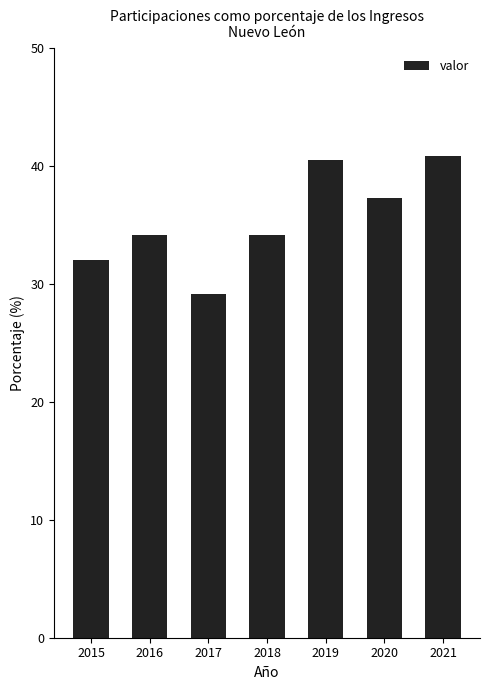

What is the maximum value shown in the chart?

40.9